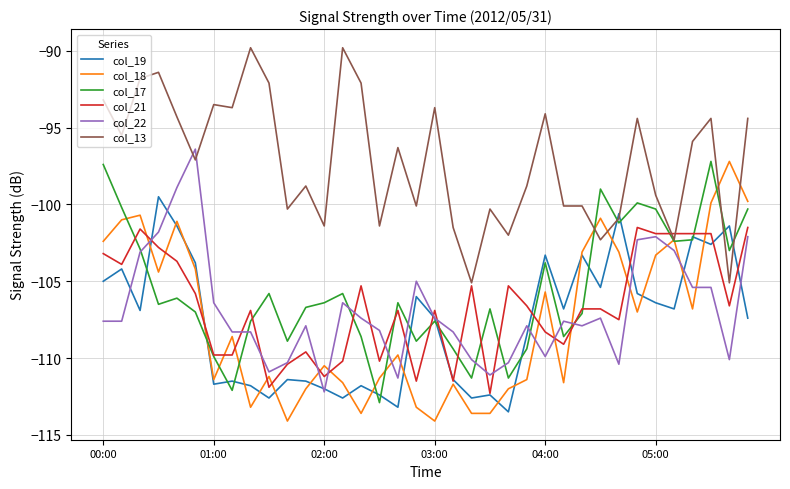

Count the number of data series in this chart.

6